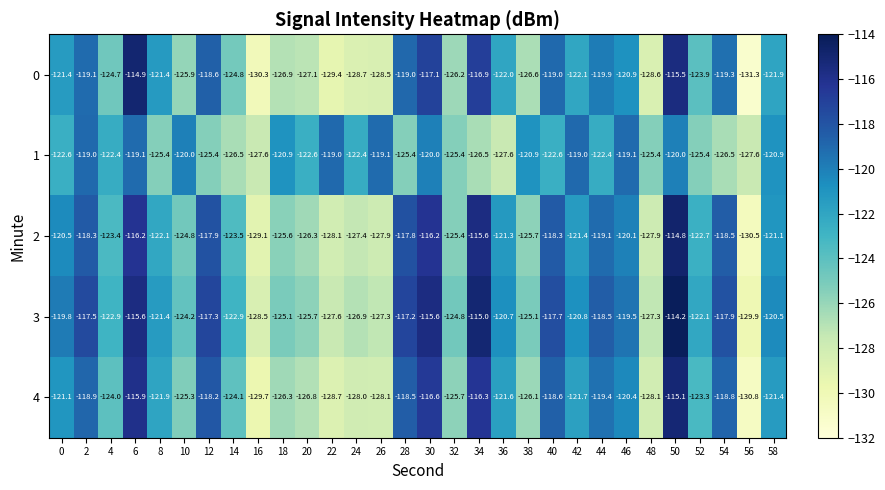

What is the total value across all series at 0?

-605.4